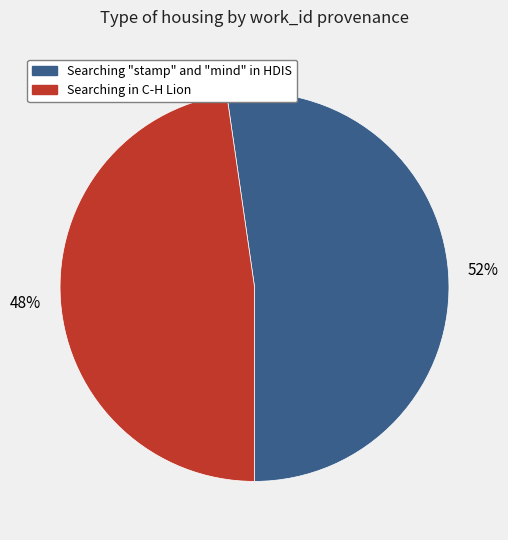

How many slices are in this pie chart?

2